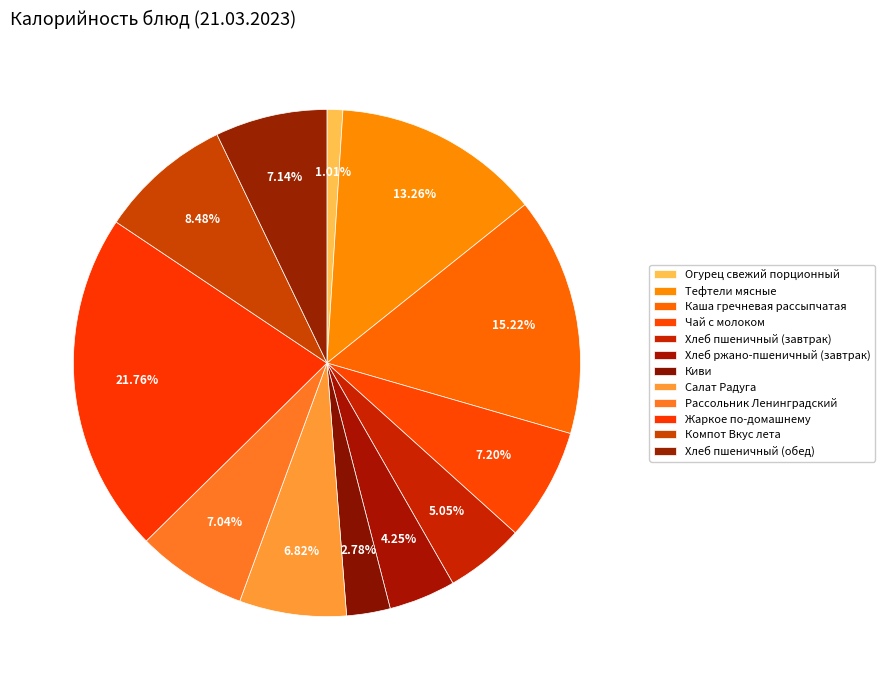

What is the smallest slice in the pie chart?

Огурец свежий порционный